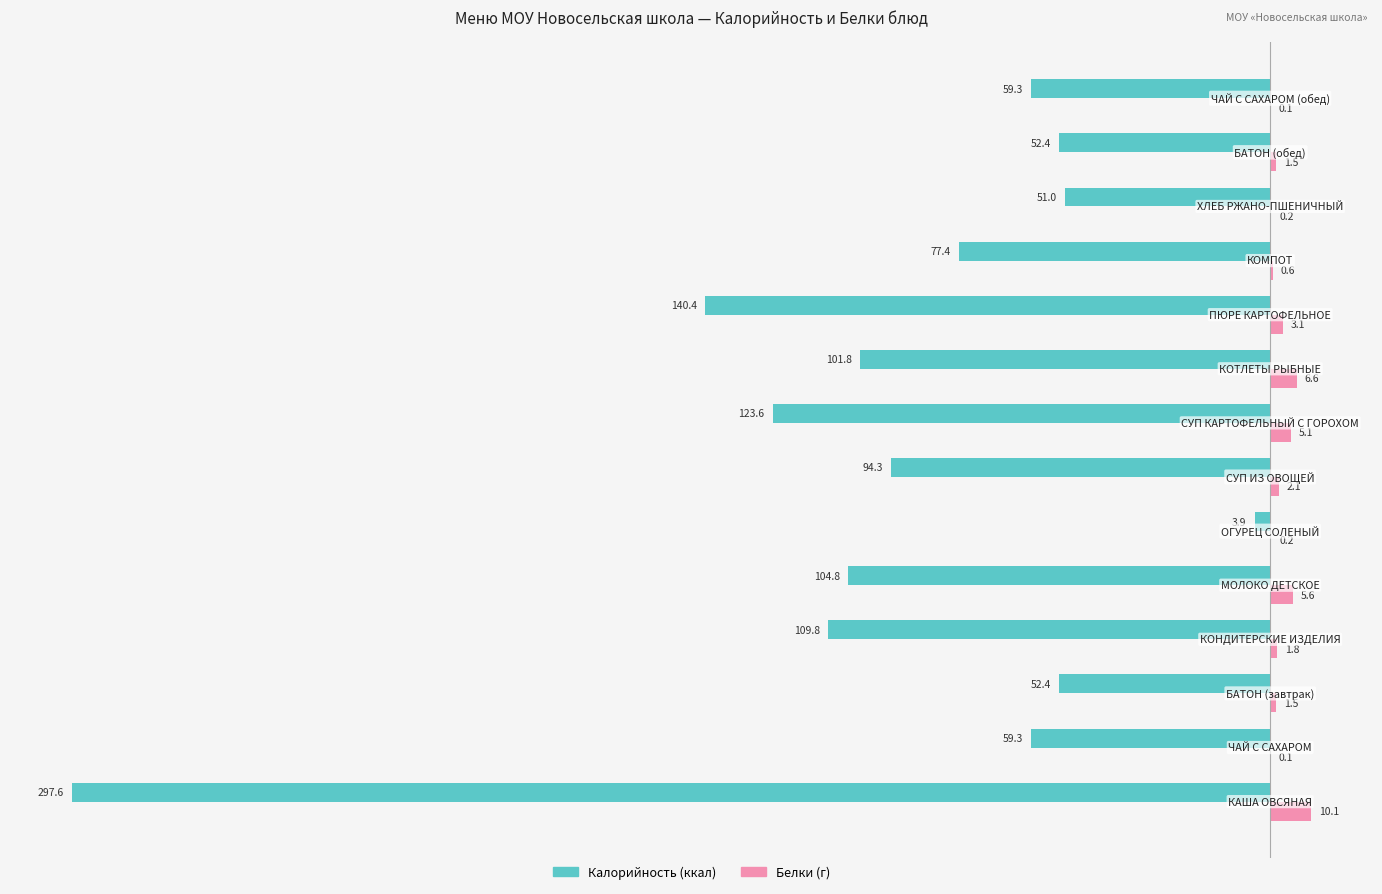

What is the greatest value displayed?

10.1